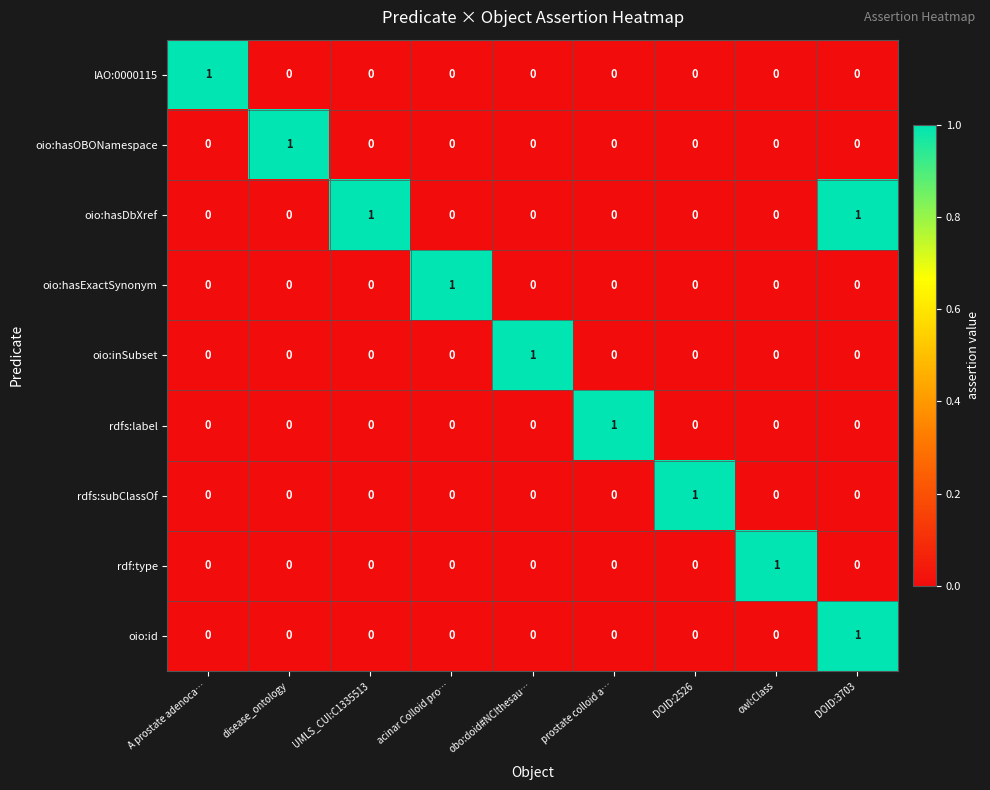

Which category has the highest value in the oio:inSubset series?

obo:doid#NCIthesau…